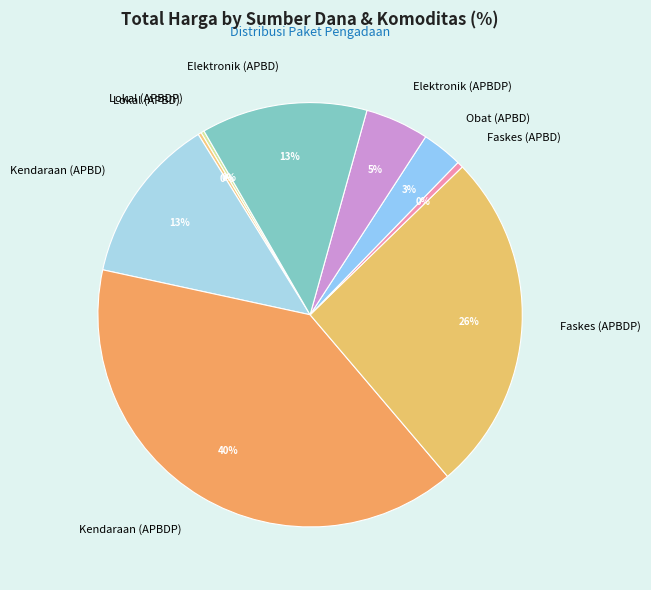

Is there a majority slice in this chart?

No